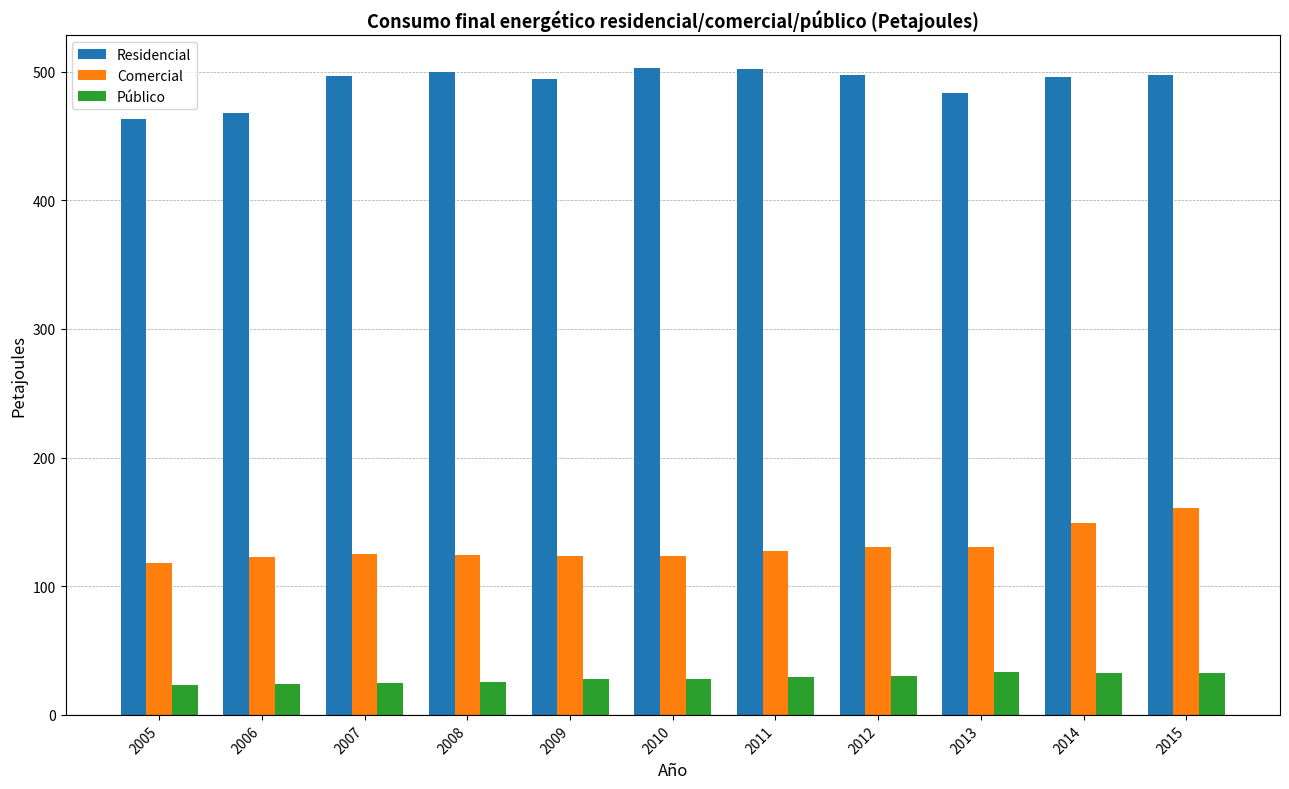

What is the minimum value for Comercial?

118.0